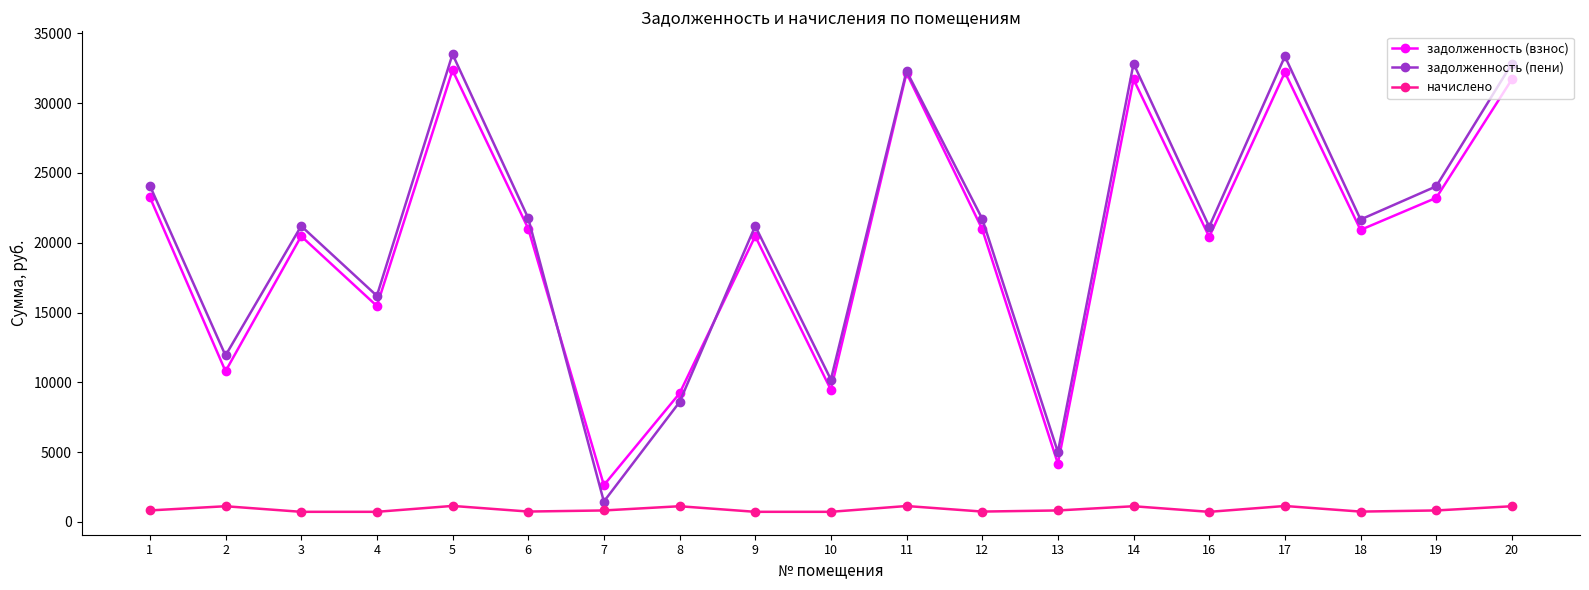

Is it true that задолженность (пени) equals 10200.3 at 10?

True